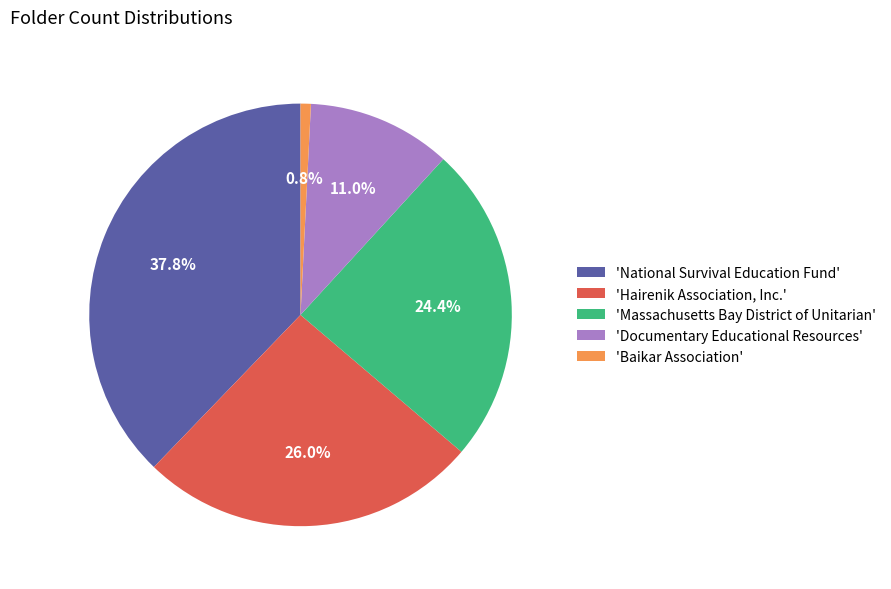

Which has a higher value, 'Massachusetts Bay District of Unitarian' or 'Hairenik Association, Inc.'?

'Hairenik Association, Inc.'